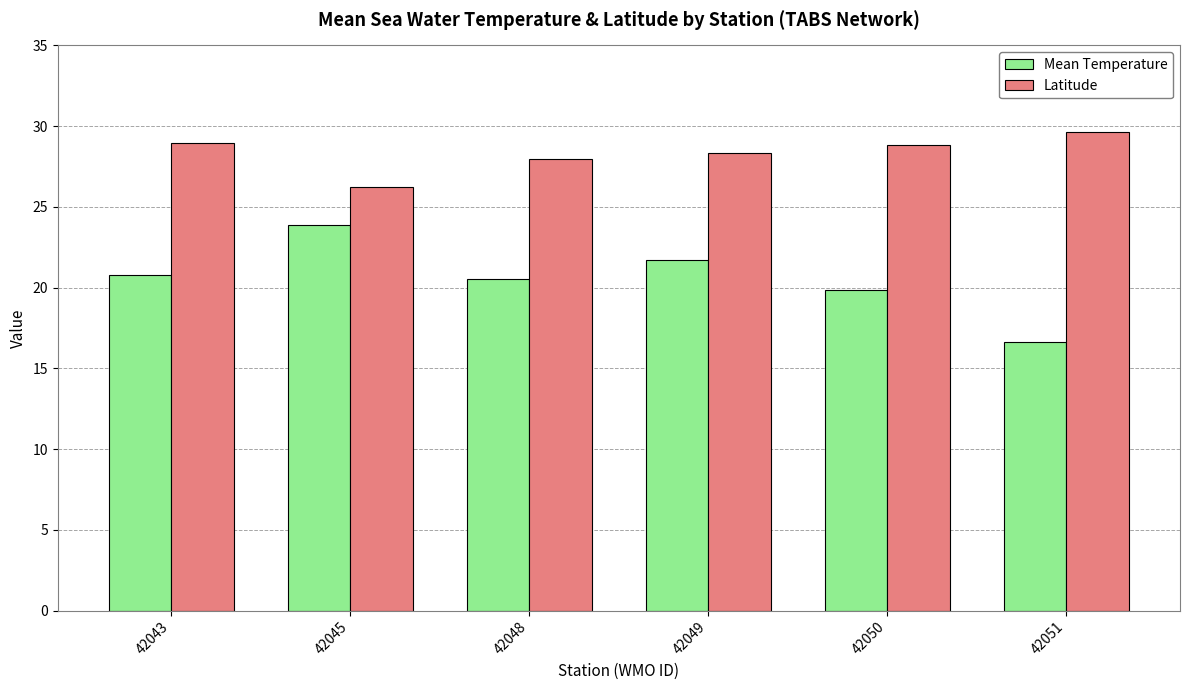

What is the difference between the second highest and second lowest values in the Mean Temperature series?

1.9